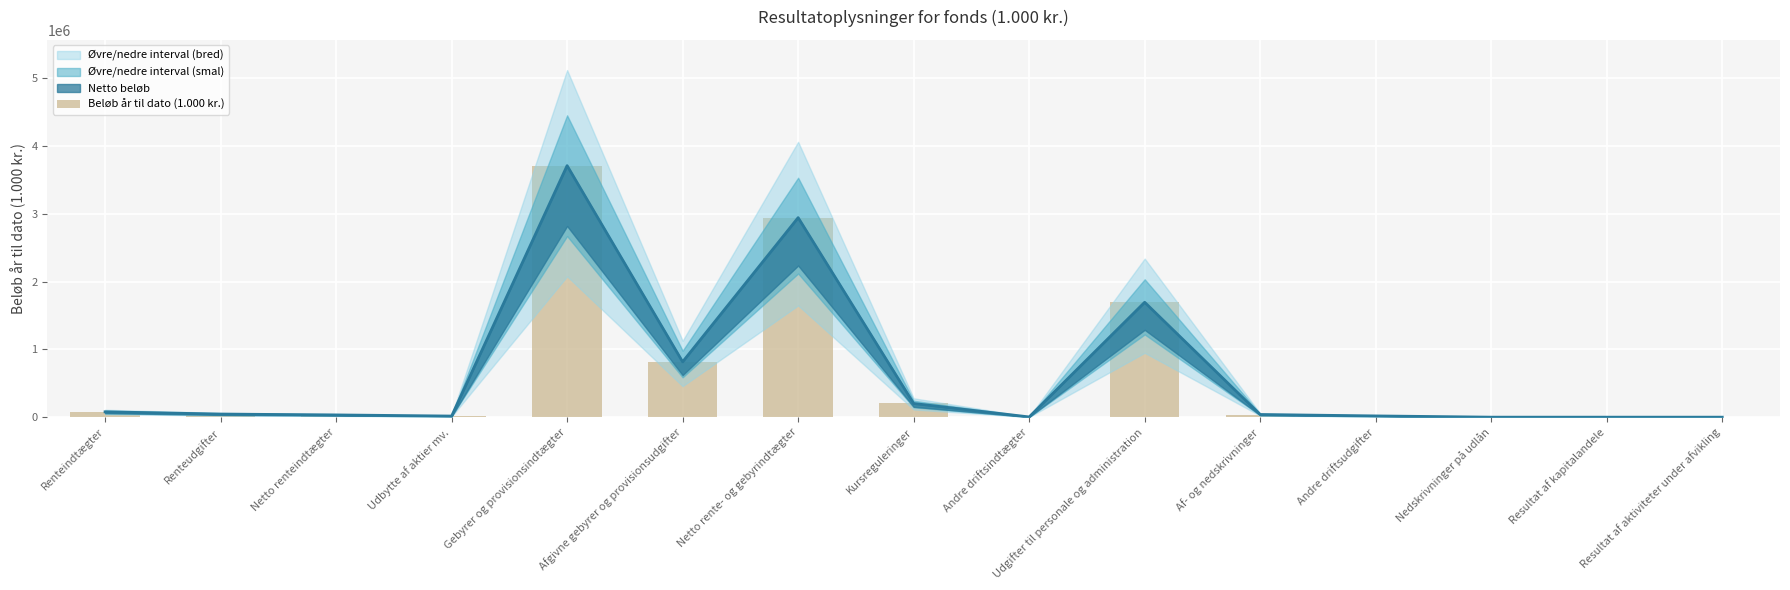

How many bars are there in total?

15